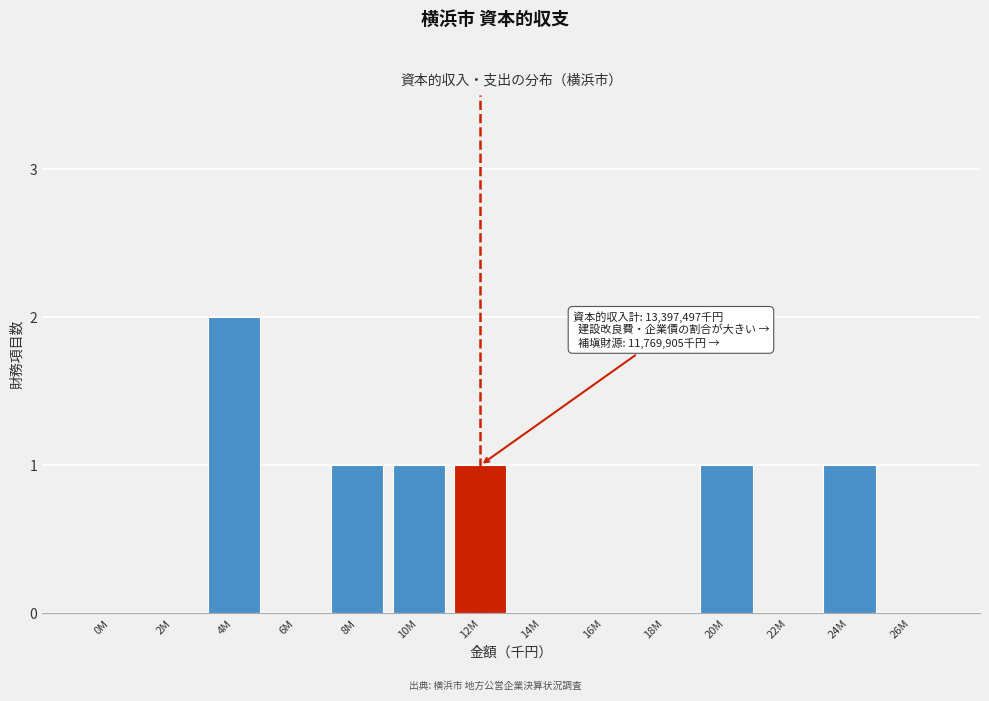

Reading right to left, what are all the values shown in this chart?

26M=0	24M=1	22M=0	20M=1	18M=0	16M=0	14M=0	12M=1	10M=1	8M=1	6M=0	4M=2	2M=0	0M=0